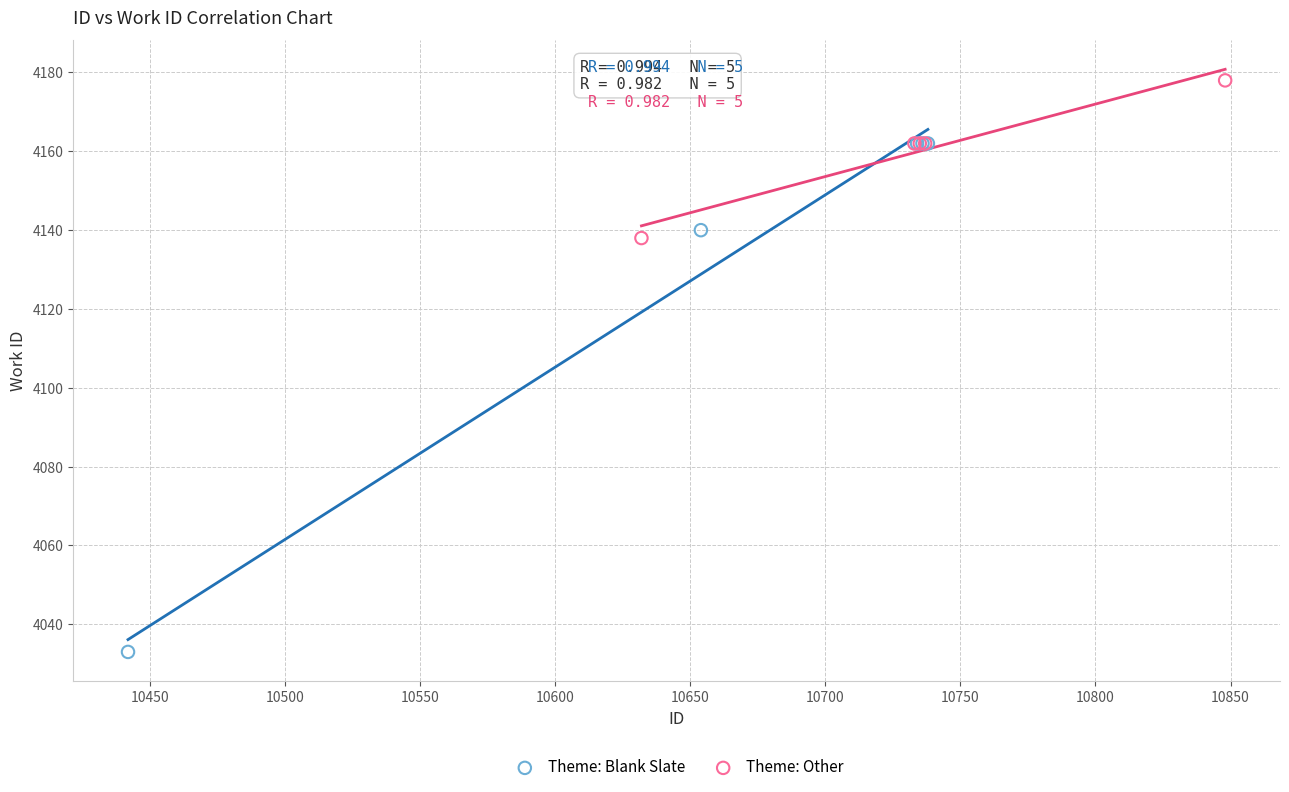

Which series reaches the maximum Y coordinate?

Theme: Other